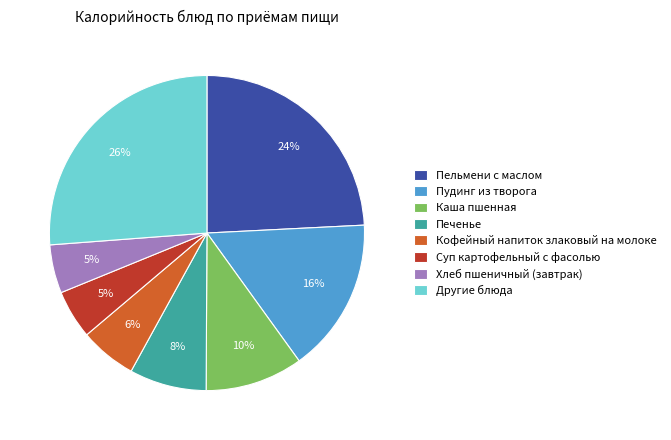

Does any single category account for the majority?

No